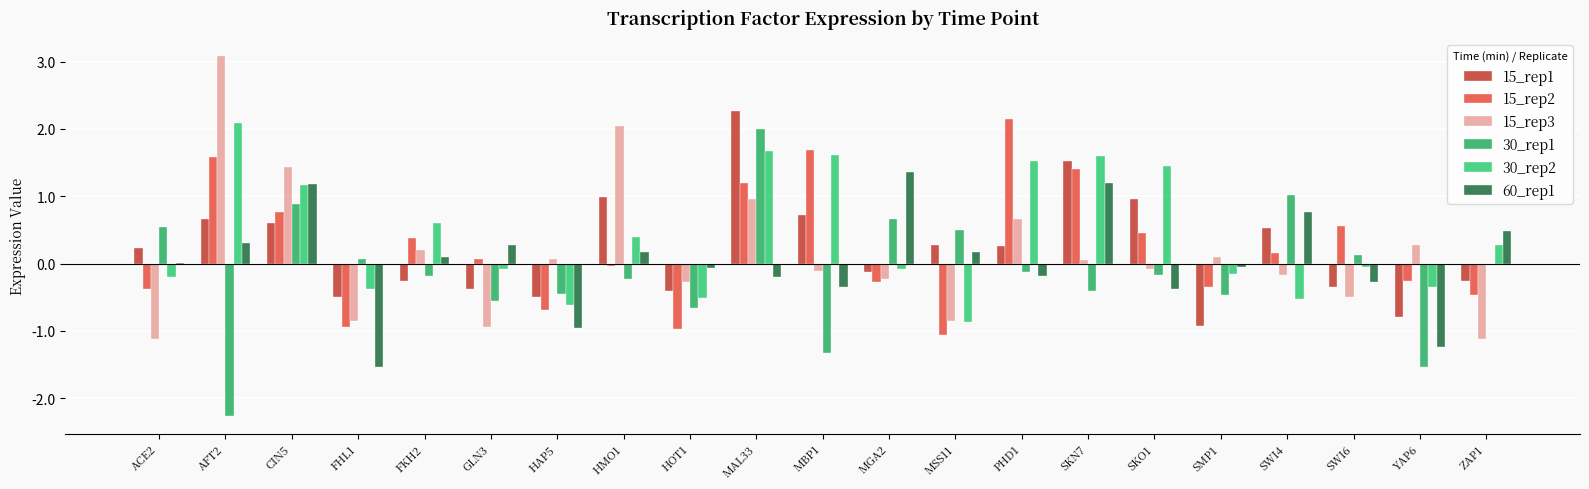

What is the label of the 16th bar from the left?

SKO1